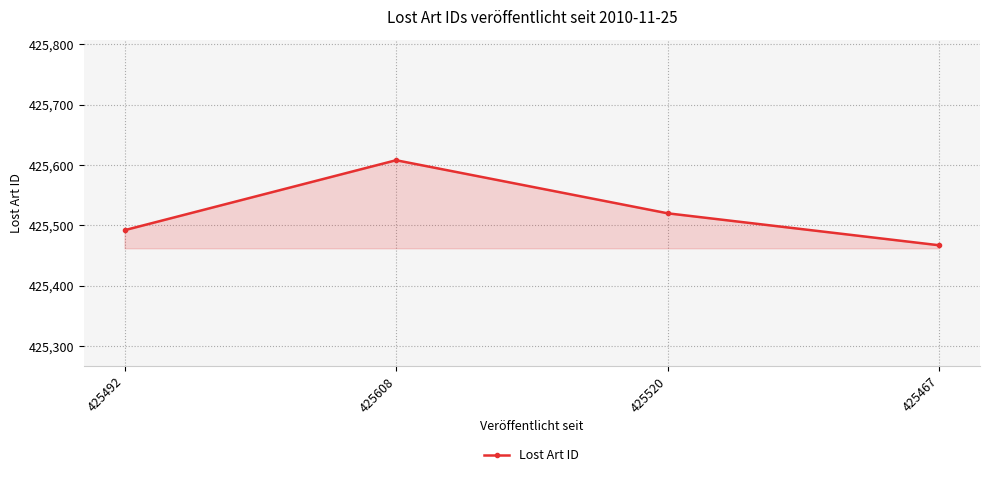

True or false: the data shows 601551 at 425520.

False